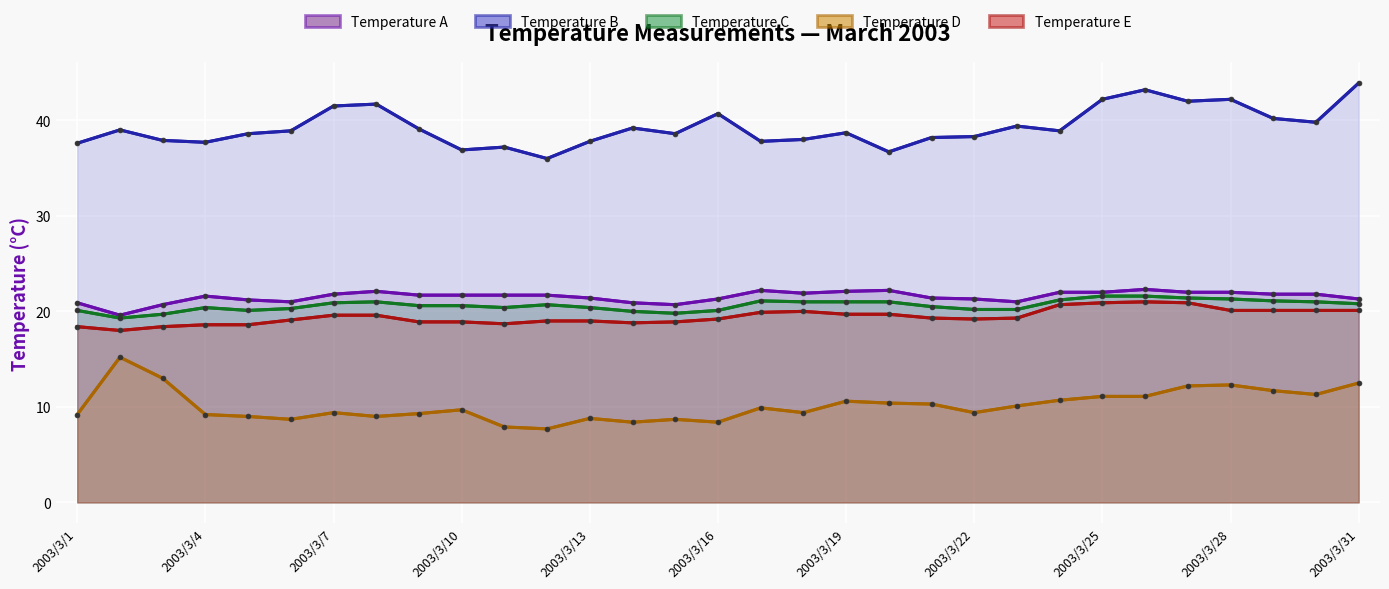

At how many categories does at least one series exceed 41?

7